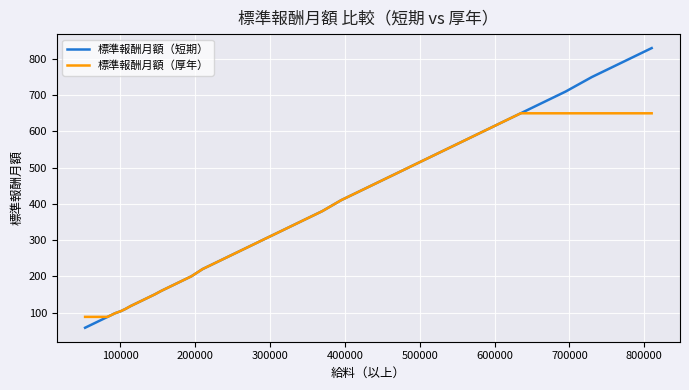

What is the minimum value for 標準報酬月額（短期）?

58